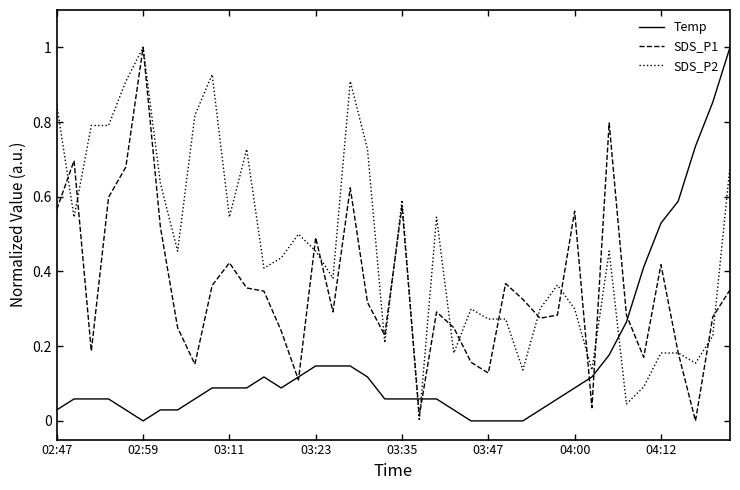

Which series has the largest total across all categories?

SDS_P2